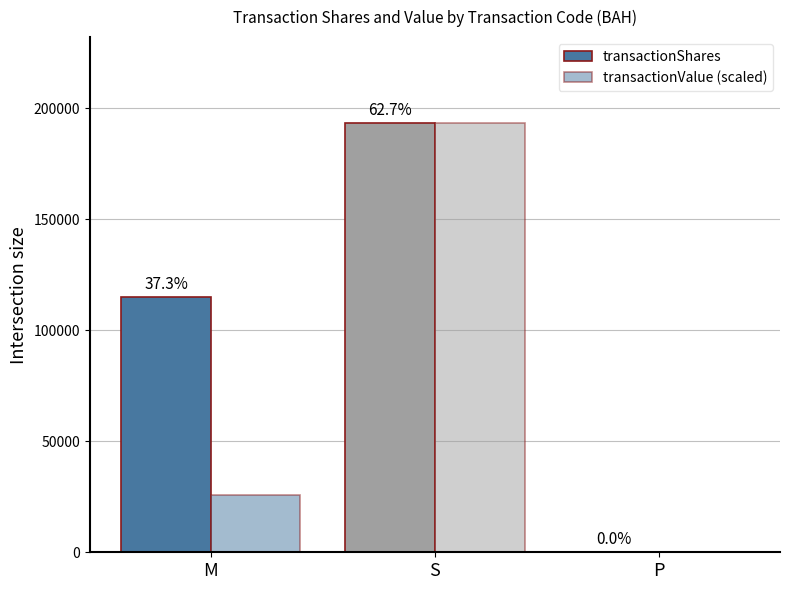

Count the transactionShares values in the range 28 to 193346.

3